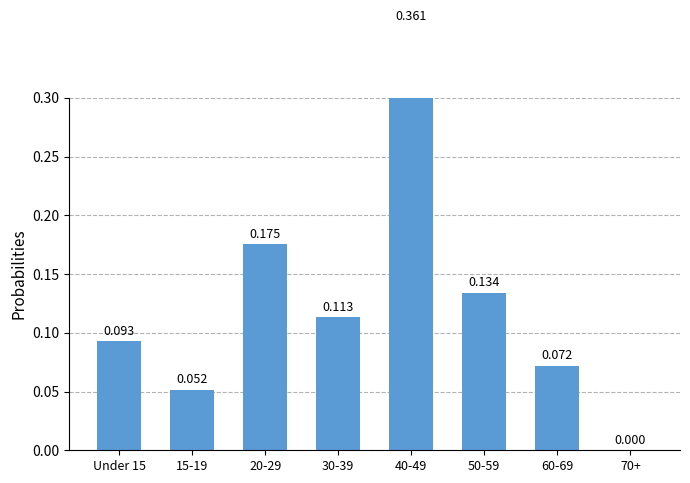

The chart shows a value of 0.1 at 70+. True or false?

False